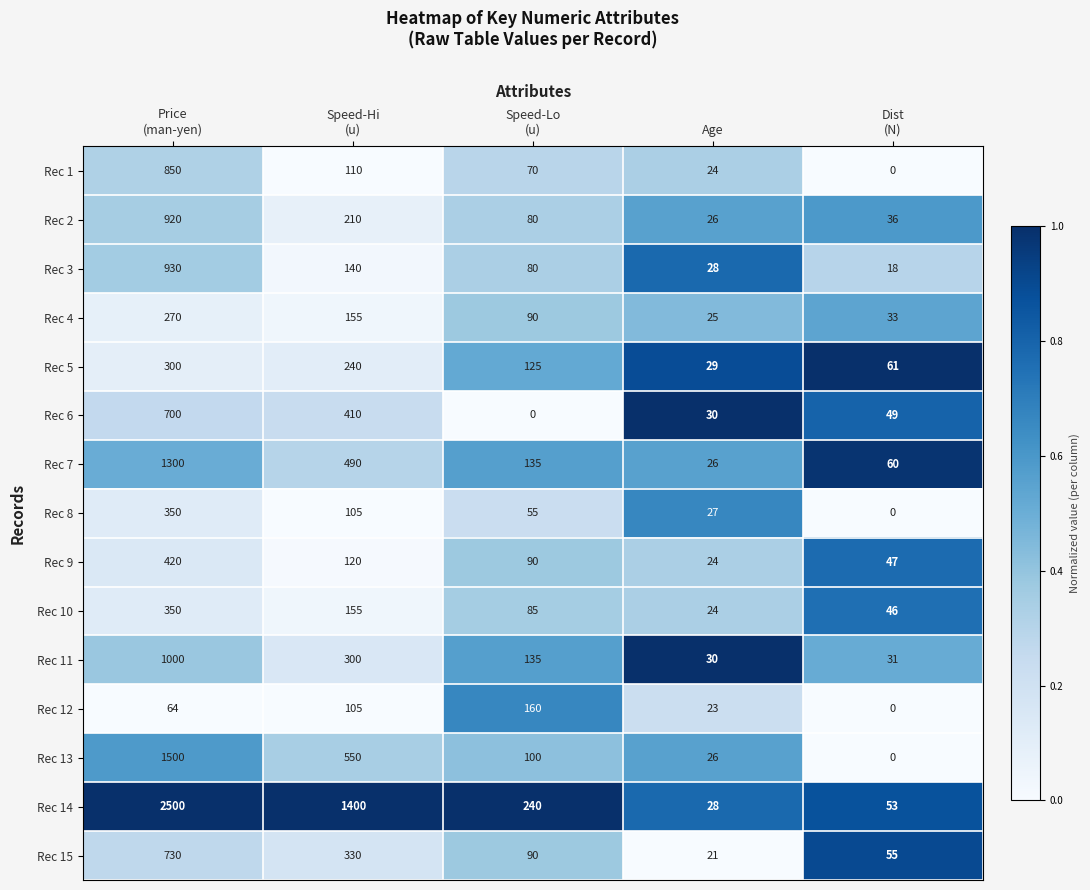

What is the greatest value displayed?

2500